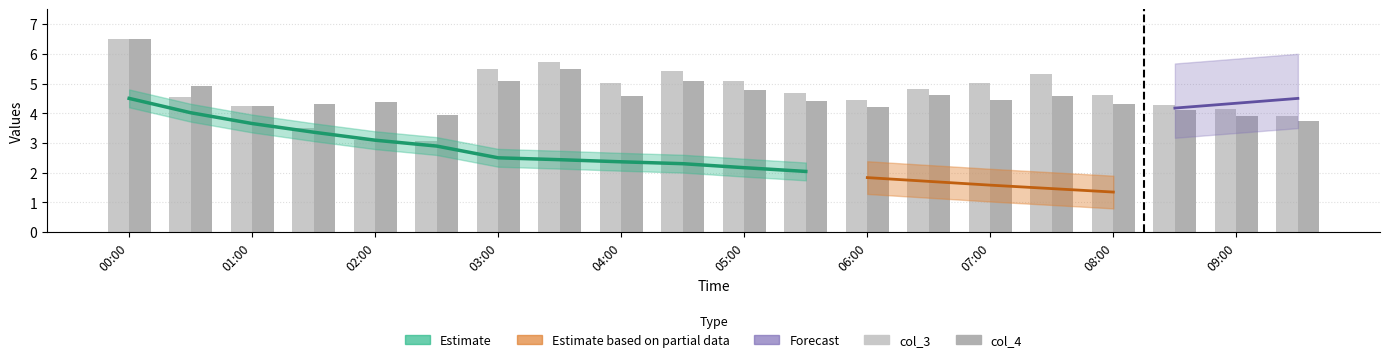

What is the value of the col_4 bar at the 17th from the left?

4.3